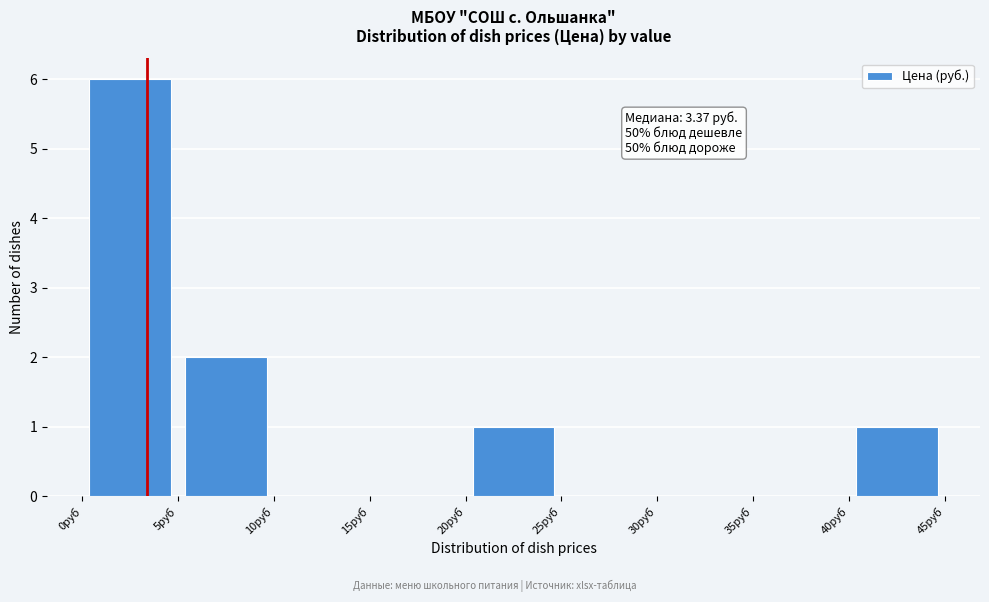

Over which range of the x-axis is the bar tallest?

0 to 5